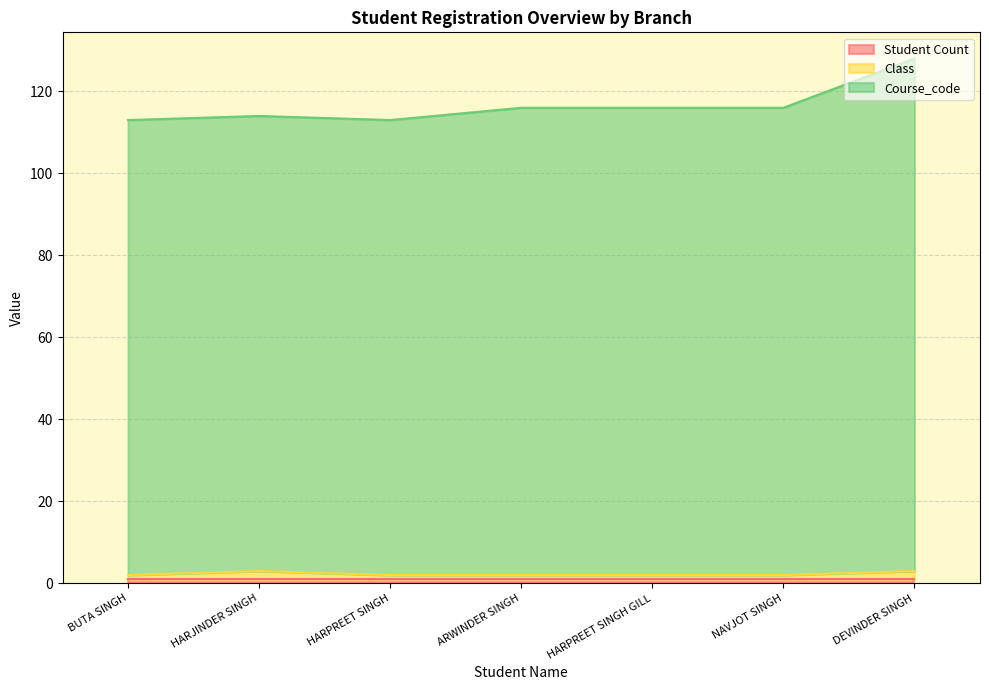

How many data points in Course_code are less than 116?

3